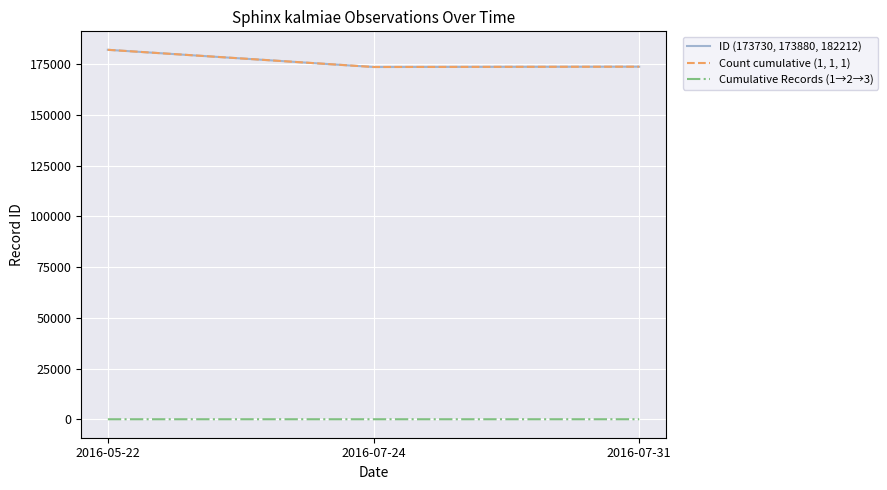

Does the chart have visible grid lines?

Yes